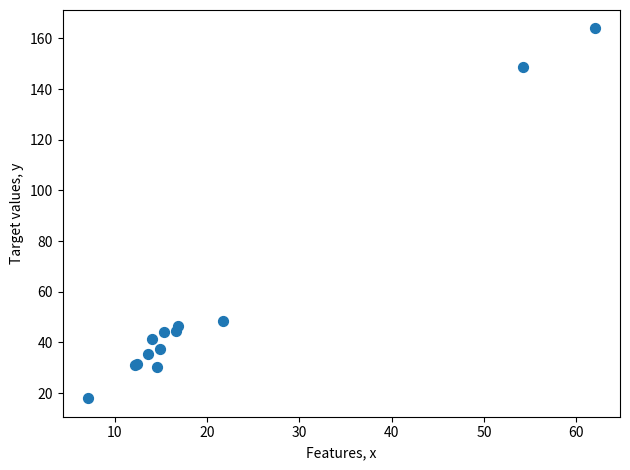

What Y value in the scatter plot is closest to 90?

48.3